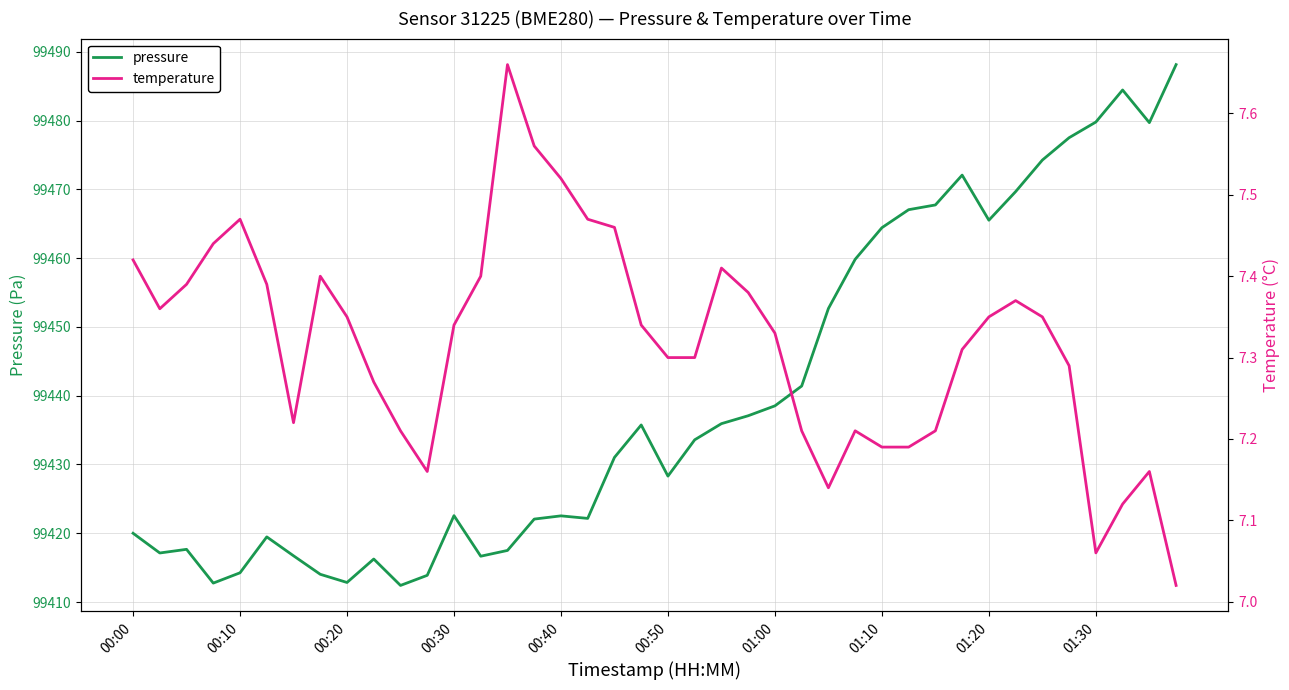

At 11, list the series in order from smallest to largest.

temperature, pressure